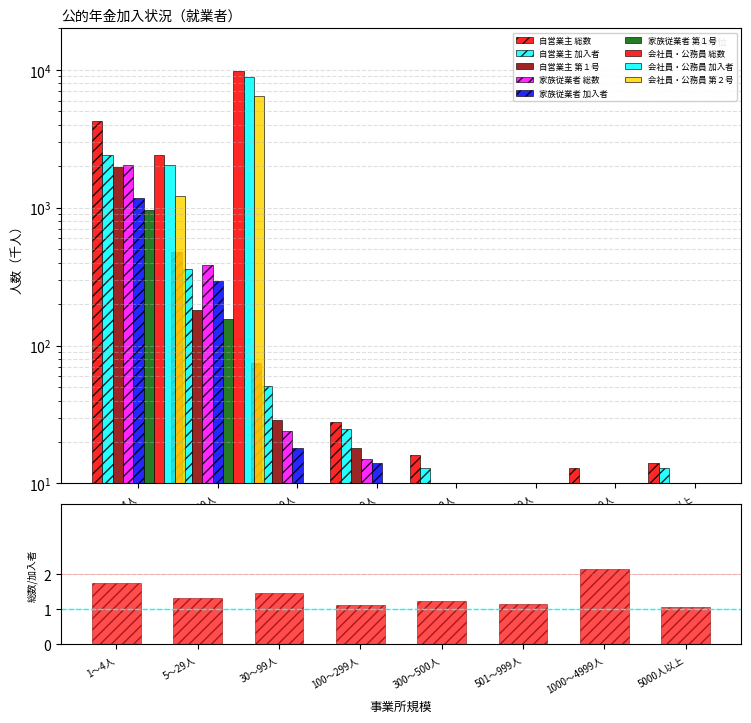

Where does the 家族従業者_第1号 series first go above 2?

1～4人